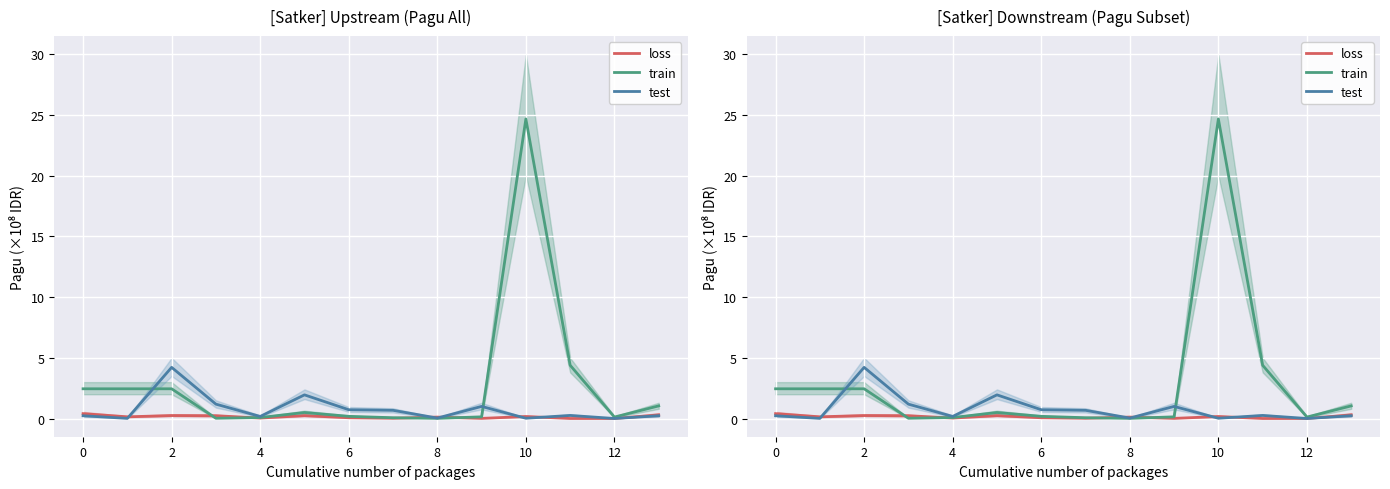

Which has a higher value, 9 or 4?

4